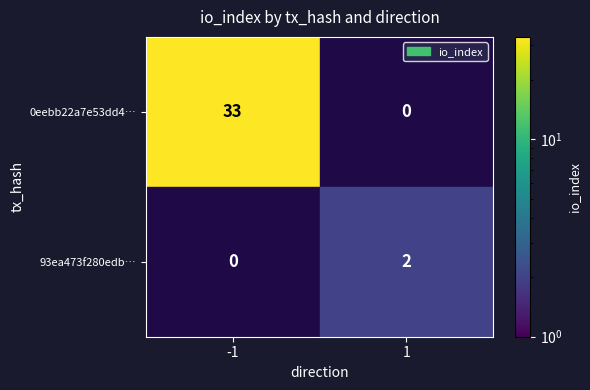

True or false: 0eebb22a7e53dd4… has a value of 54.7 at -1.

False